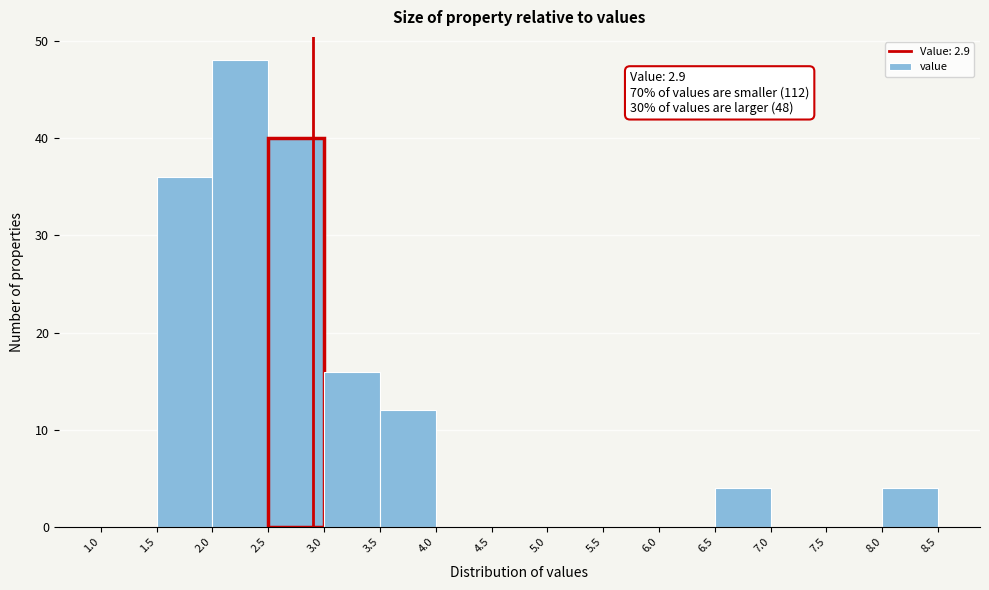

Which range on the x-axis has the tallest bar?

2.0 to 2.5